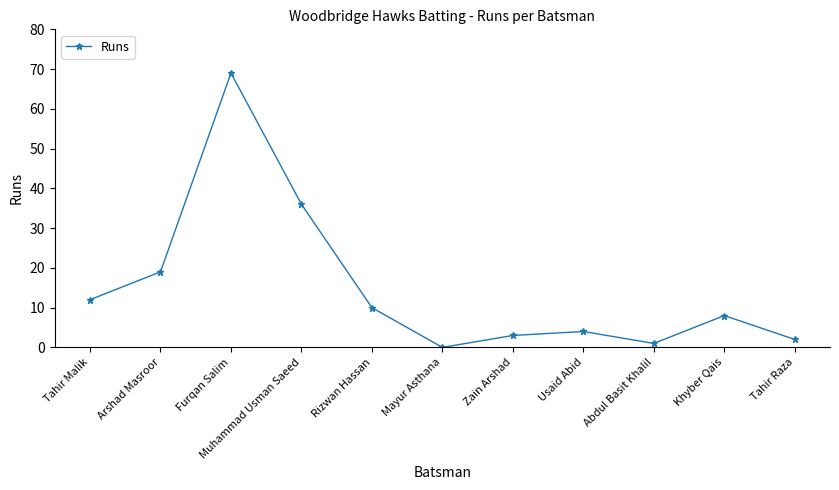

How many interior local valleys (lower than both neighbors) does the data have?

2